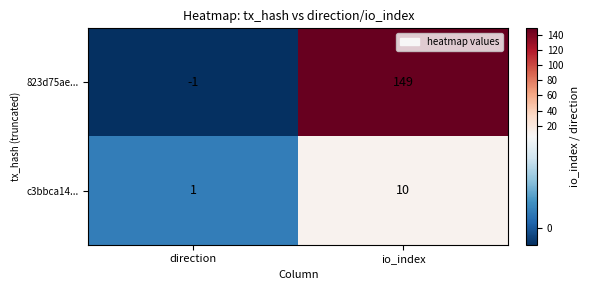

At direction, list the series in order from largest to smallest.

c3bbca14..., 823d75ae...